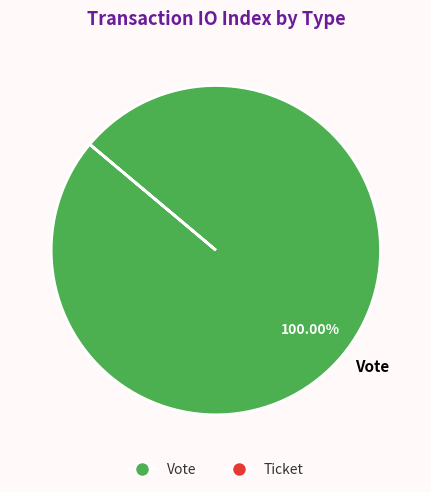

Rank the categories by value from lowest to highest.

Vote